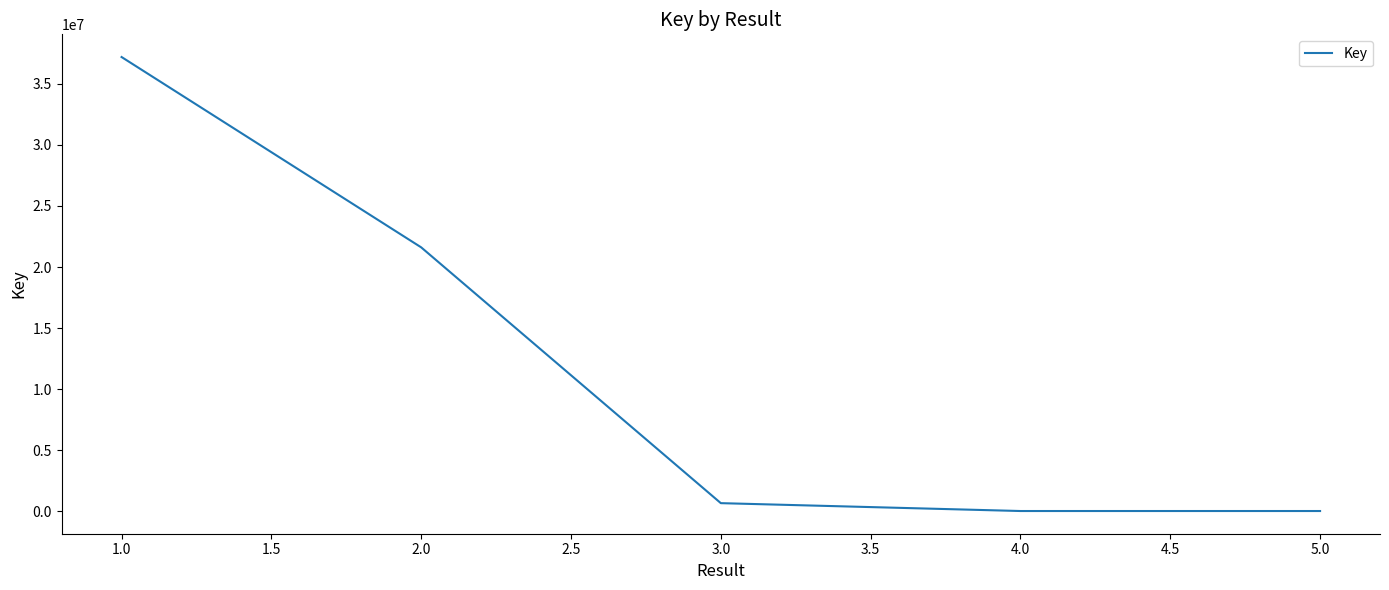

Does the chart have visible grid lines?

No